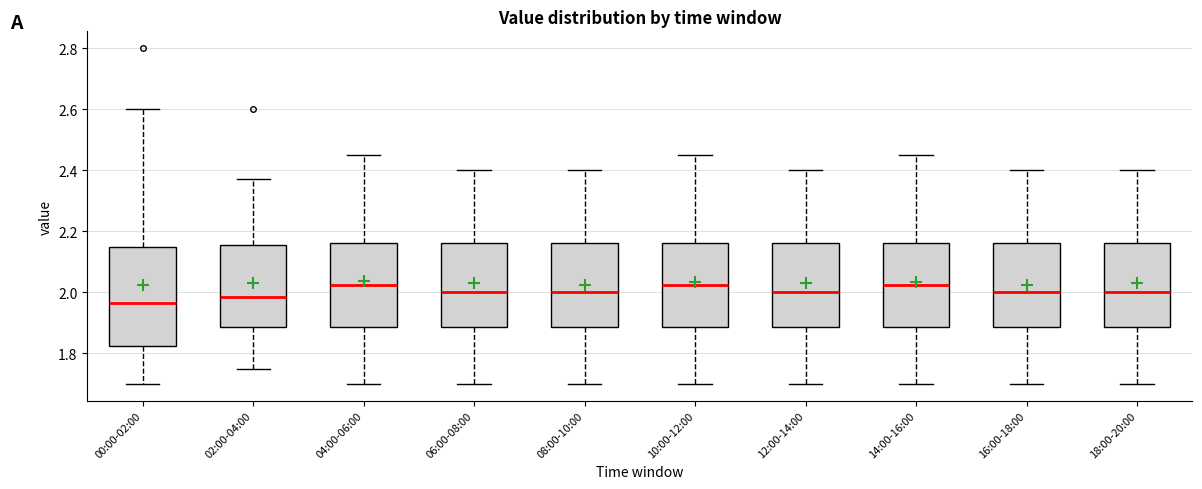

Reading left to right, transcribe this box plot: for each box, give where its median line is, the range the box spans, and where its two whiskers end, as read against the y-axis. The values are not printed on the chart, so give them approximately, as read against the axis.

00:00-02:00: median 1.96, box 1.82 to 2.14, whiskers 1.70 to 2.60
02:00-04:00: median 1.98, box 1.88 to 2.16, whiskers 1.76 to 2.38
04:00-06:00: median 2.02, box 1.88 to 2.16, whiskers 1.70 to 2.46
06:00-08:00: median 2.00, box 1.88 to 2.16, whiskers 1.70 to 2.40
08:00-10:00: median 2.00, box 1.88 to 2.16, whiskers 1.70 to 2.40
10:00-12:00: median 2.02, box 1.88 to 2.16, whiskers 1.70 to 2.46
12:00-14:00: median 2.00, box 1.88 to 2.16, whiskers 1.70 to 2.40
14:00-16:00: median 2.02, box 1.88 to 2.16, whiskers 1.70 to 2.46
16:00-18:00: median 2.00, box 1.88 to 2.16, whiskers 1.70 to 2.40
18:00-20:00: median 2.00, box 1.88 to 2.16, whiskers 1.70 to 2.40